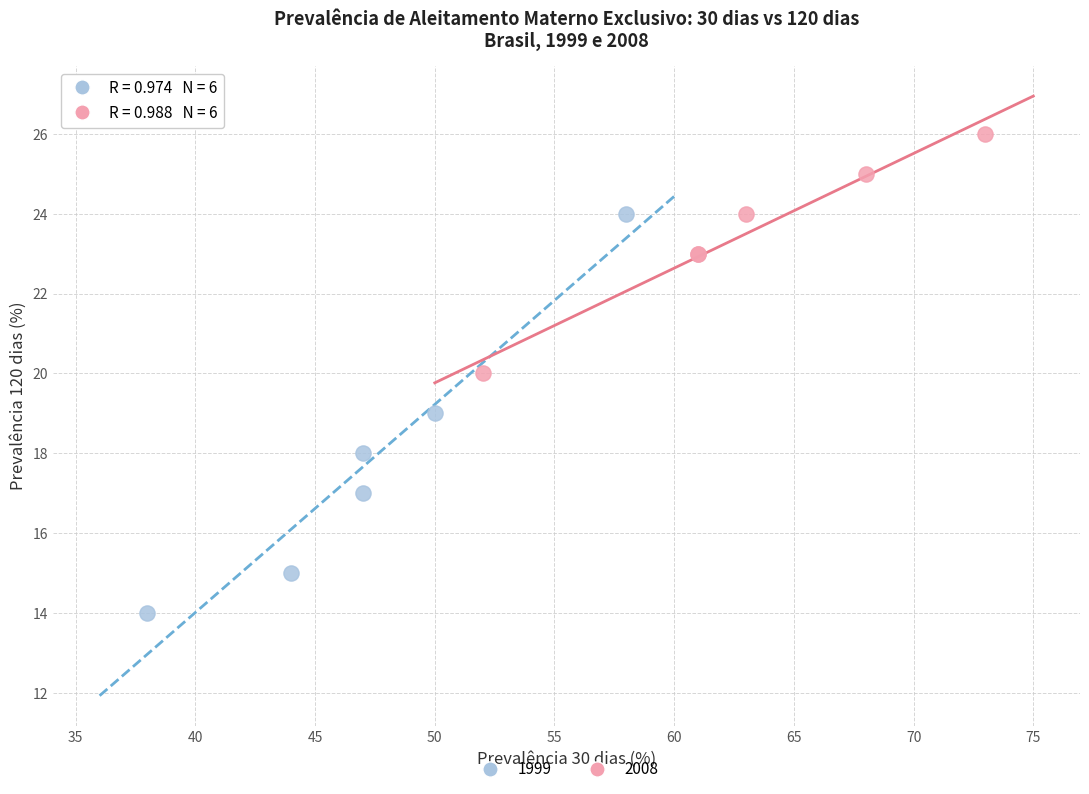

Which series contains the highest Y value?

2008